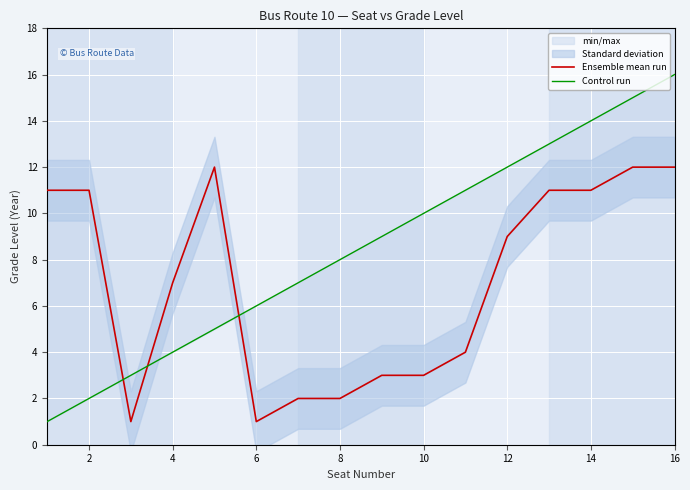

Which series ends up on top after the final intersection of Ensemble mean run and Control run?

Control run